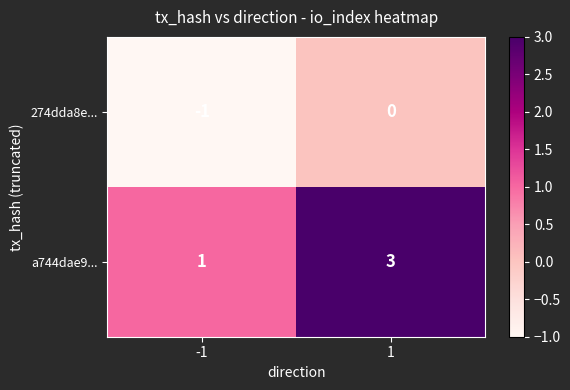

At how many categories does at least one series exceed 0?

2